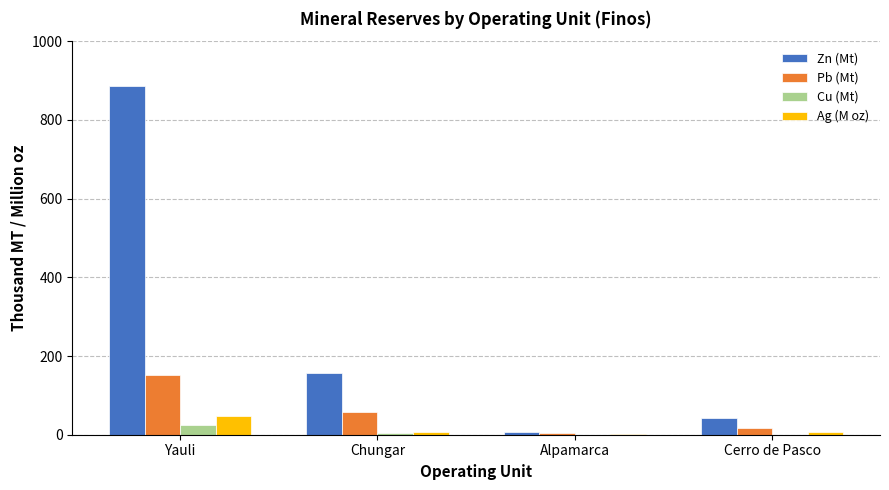

At which label does Ag (M oz) first exceed 7?

Yauli